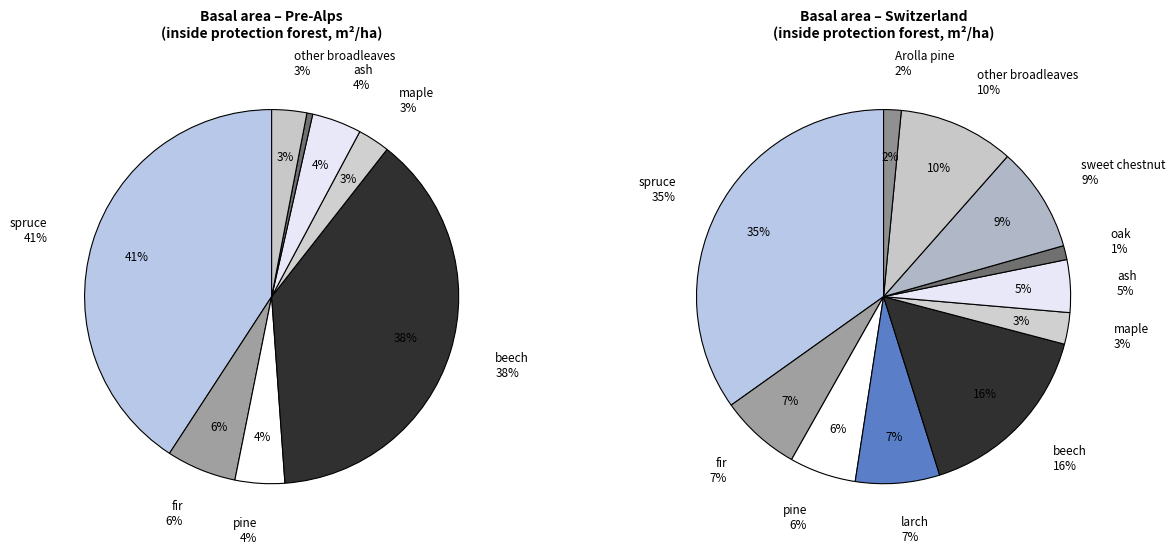

Rank the categories by value from highest to lowest.

spruce, beech, other broadleaves, sweet chestnut, larch, fir, pine, ash, maple, Arolla pine, oak